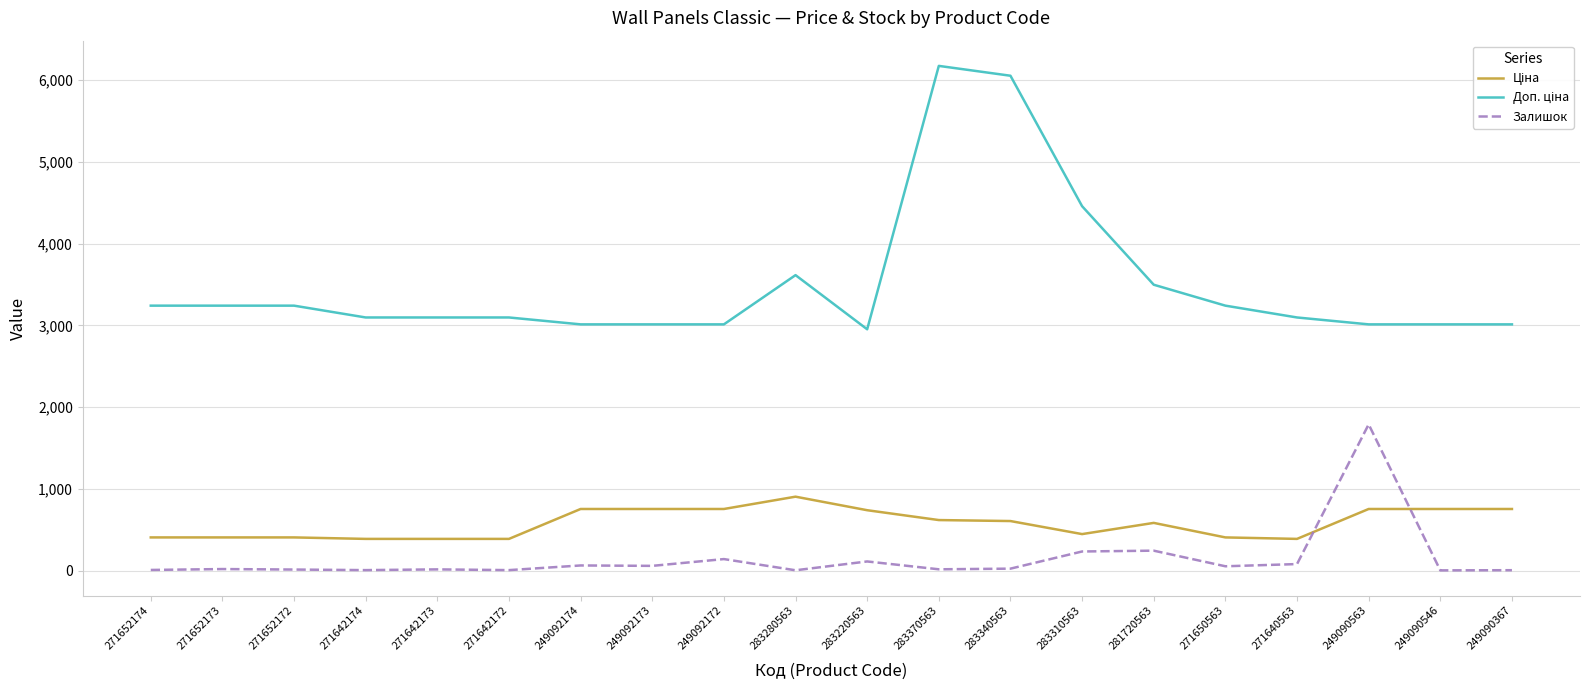

What is the total value across all series at 271650563?

3697.8